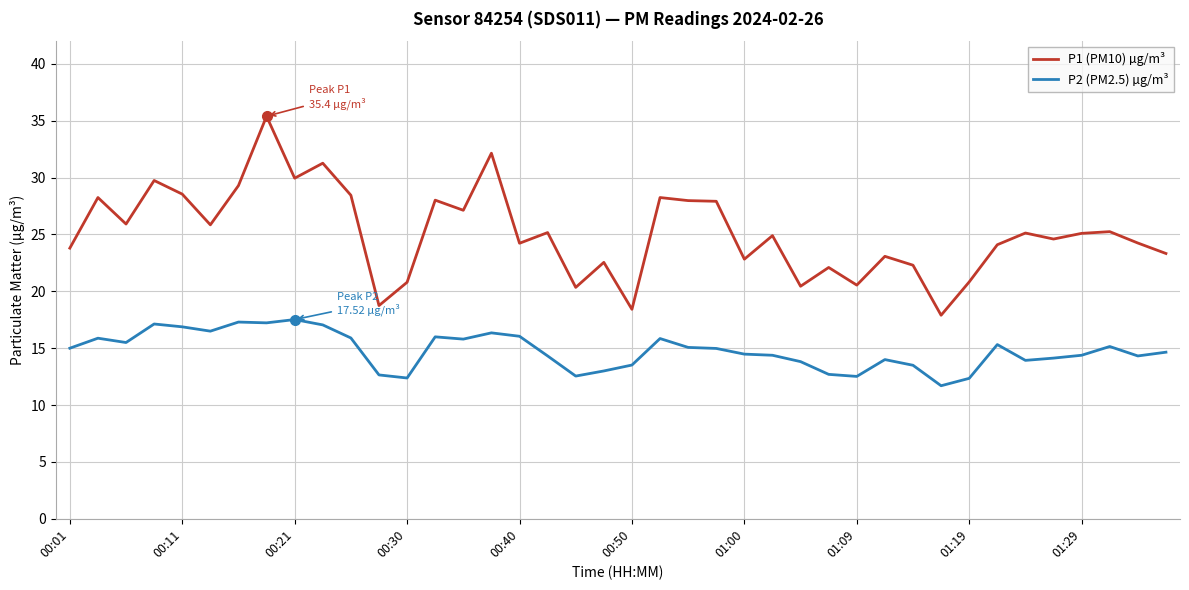

True or false: P2 (PM2.5) µg/m³ and P1 (PM10) µg/m³ cross at least once.

False